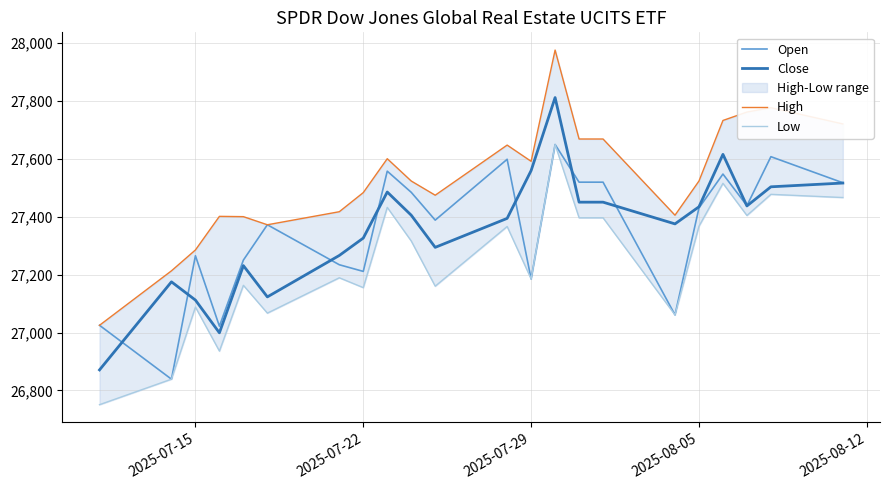

Count the number of categories in the chart.

22